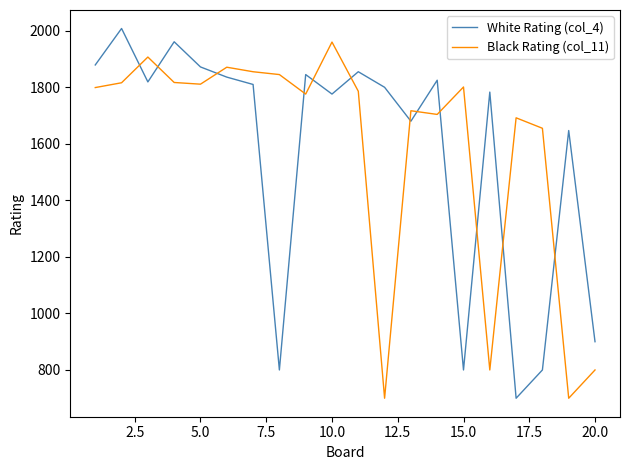

How many intersections are there between Black Rating (col_11) and White Rating (col_4)?

12